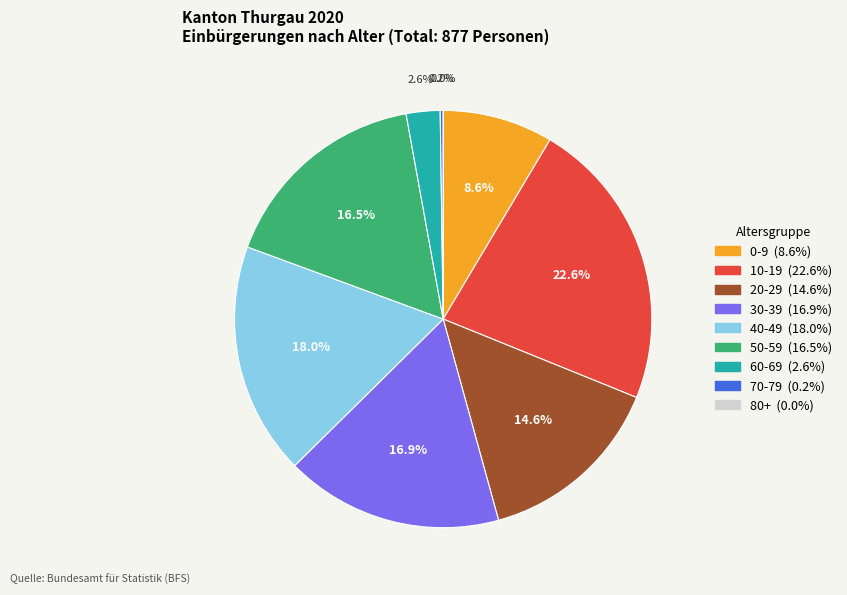

To the nearest percent, what is the difference between the 80+ and 0-9 slice percentages?

9%